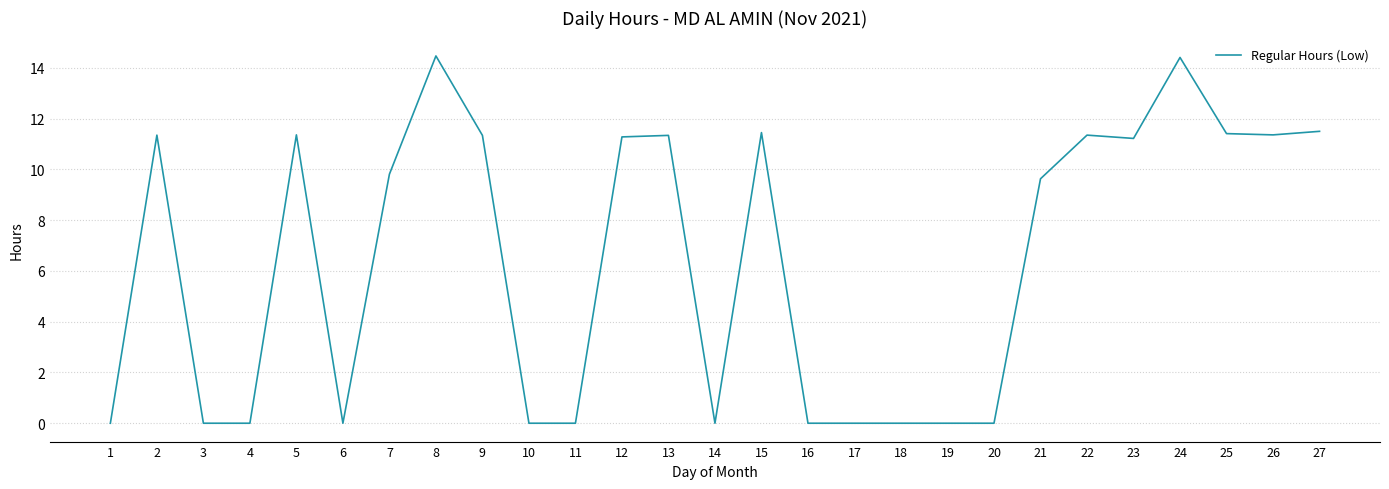

What is the difference between the maximum and second lowest values?

14.5